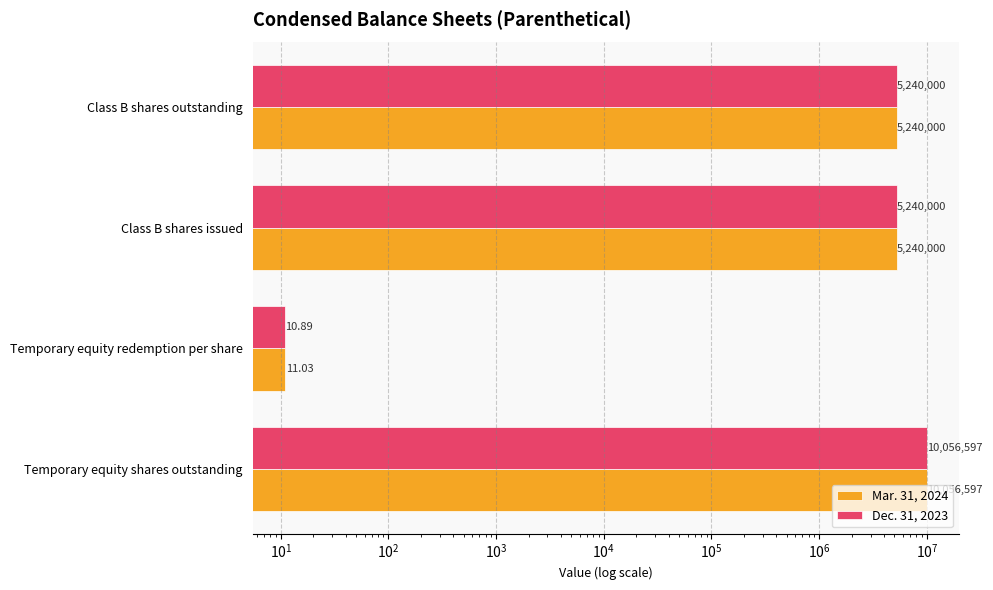

Which series changed the most between Temporary equity shares outstanding and Class B shares outstanding?

Mar. 31, 2024